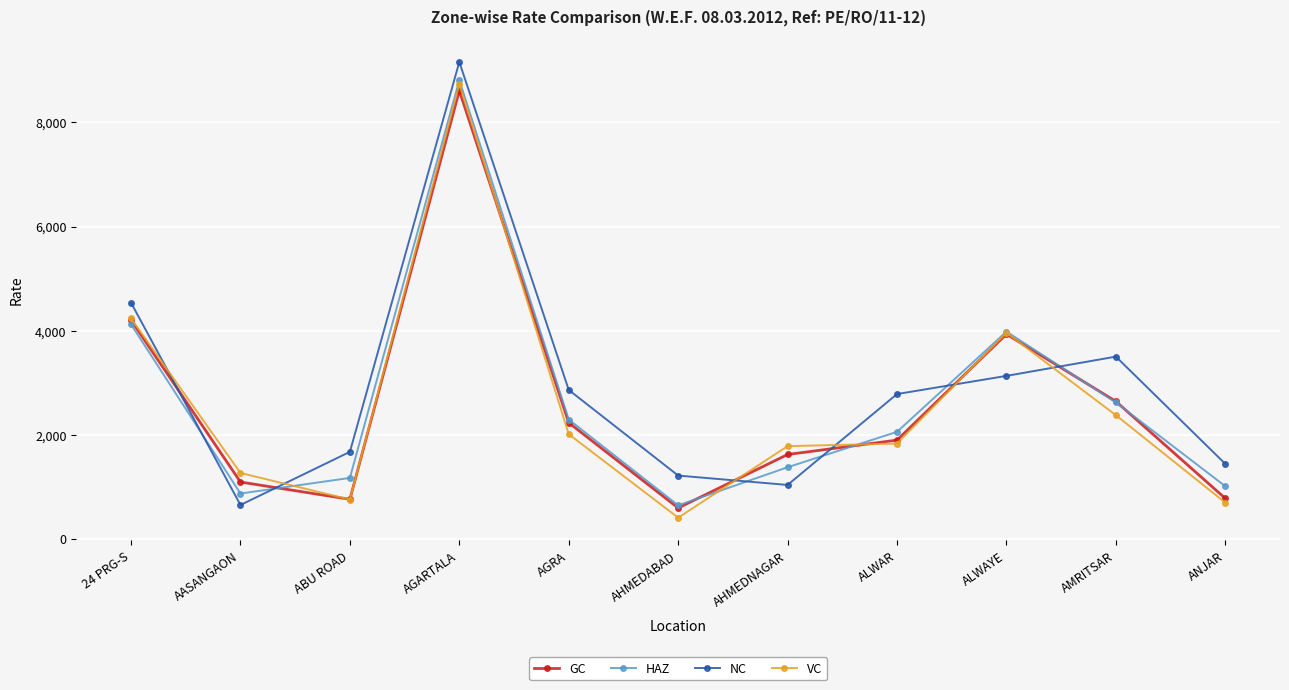

True or false: GC and HAZ intersect in this chart.

True